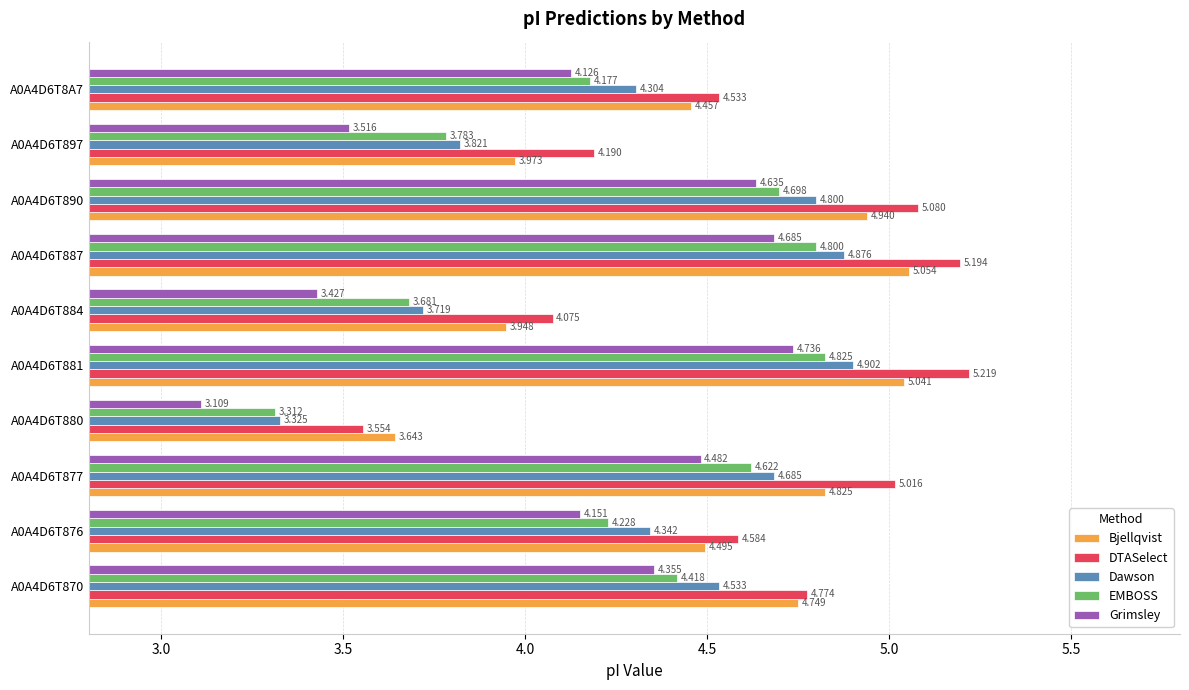

At how many categories does at least one series exceed 4?

9